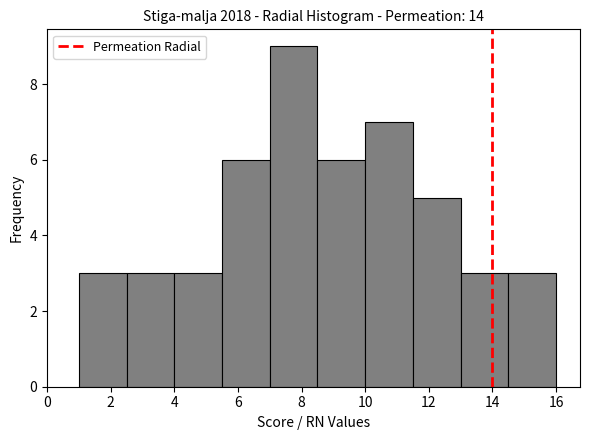

How tall is the bar that spans 5.5 to 7.0 on the x-axis? Neither the bar edges nor the heights are printed on the chart, so give them approximately, as read against the axes.

6